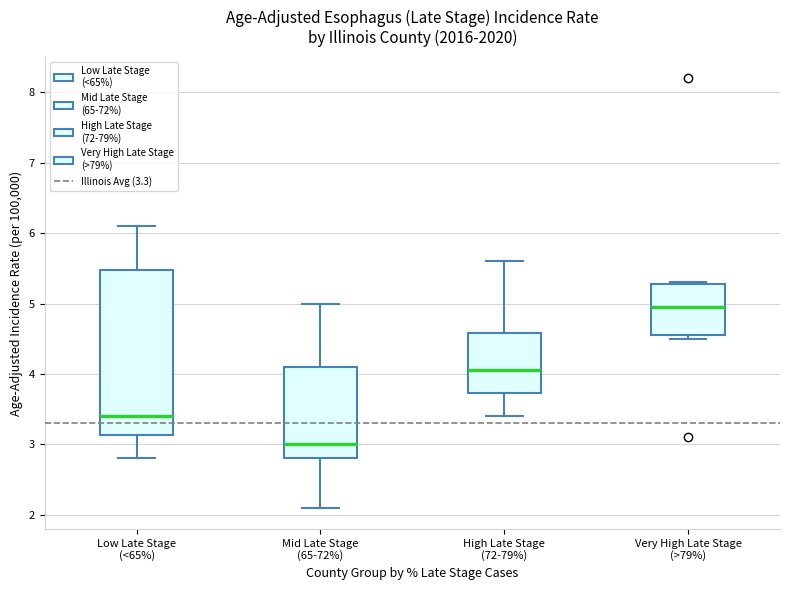

Reading left to right, read every box against the y-axis: the position of its median line, the range the box covers, and the ends of its whiskers. The values are not printed on the chart, so give them approximately, as read against the axis.

Low Late Stage (<65%): median 3.4, box 3.1 to 5.5, whiskers 2.8 to 6.1
Mid Late Stage (65-72%): median 3.0, box 2.8 to 4.1, whiskers 2.1 to 5.0
High Late Stage (72-79%): median 4.1, box 3.7 to 4.6, whiskers 3.4 to 5.6
Very High Late Stage (>79%): median 5.0, box 4.6 to 5.3, whiskers 4.5 to 5.3